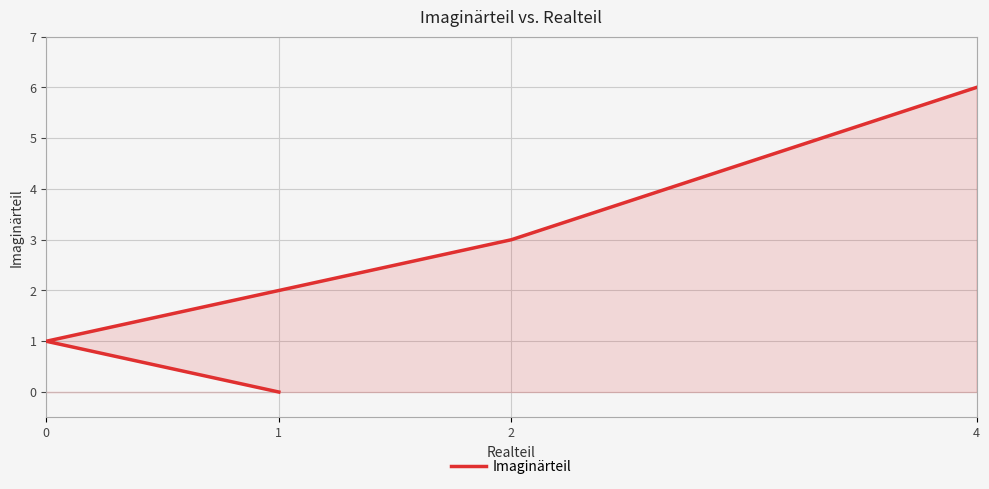

Rank the categories by value from highest to lowest.

4, 2, 0, 1